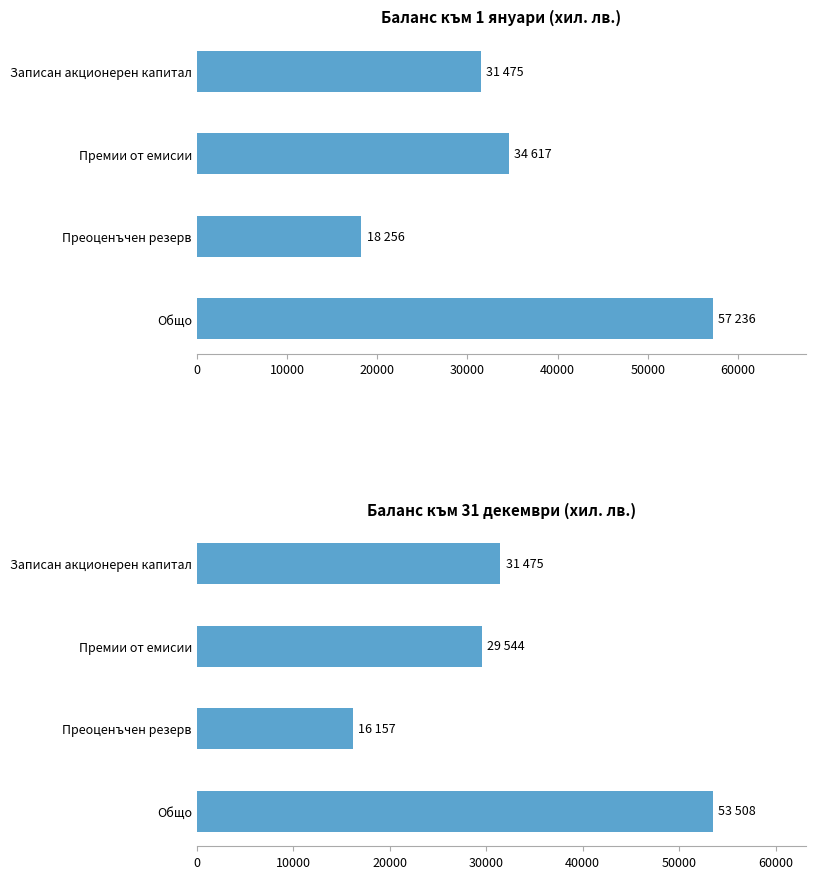

Reading right to left, list all the values displayed in this chart.

Баланс към 1 януари: 57236	18256	34617	31475
Баланс към 31 декември: 53508	16157	29544	31475